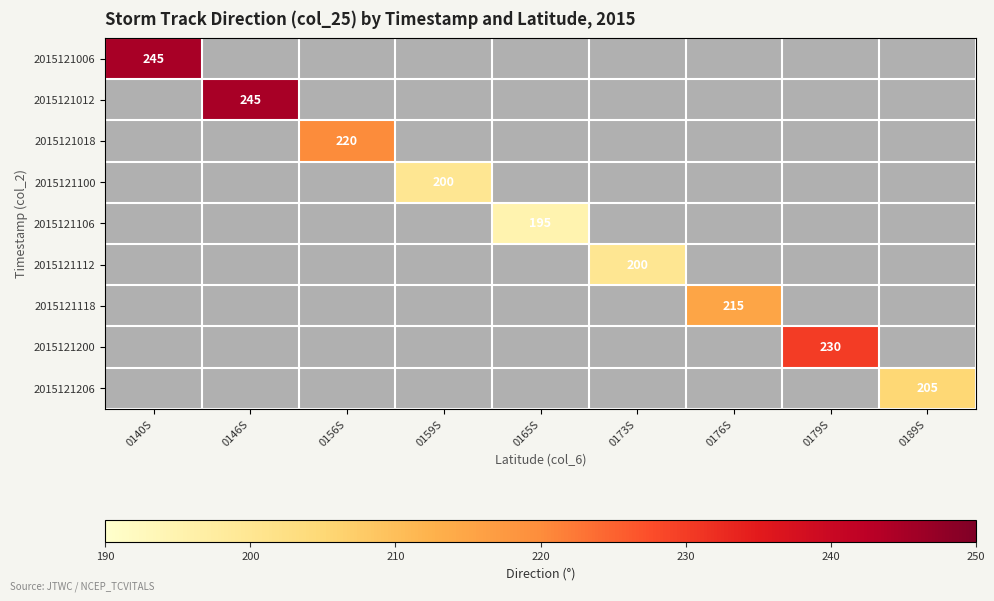

At 0159S, list the series in order from largest to smallest.

2015121100, 2015121006, 2015121012, 2015121018, 2015121106, 2015121112, 2015121118, 2015121200, 2015121206